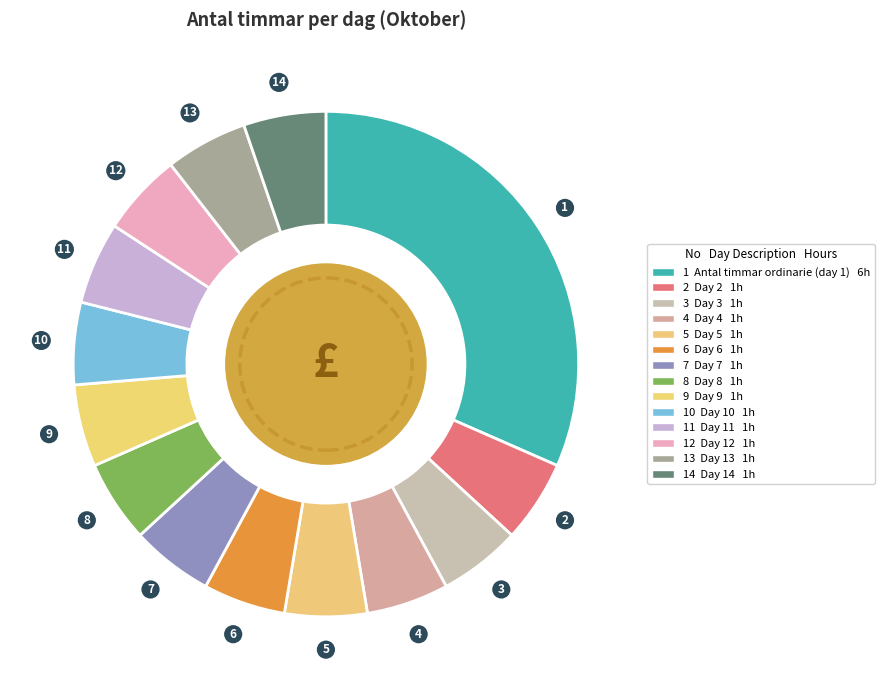

How many slices are in this pie chart?

14